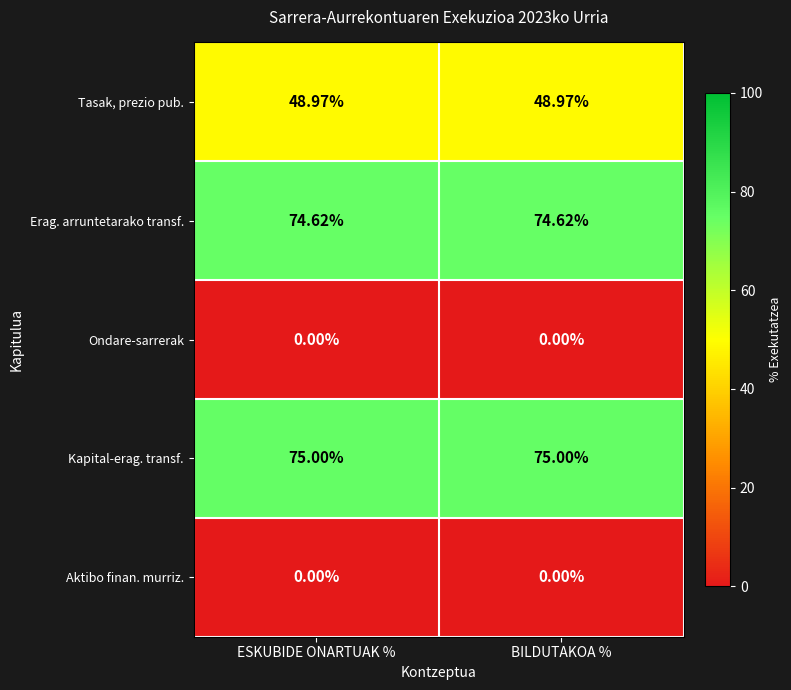

Is the value of Ondare-sarrerak at ESKUBIDE ONARTUAK % greater than the value of Tasak, prezio pub. at BILDUTAKOA %?

No